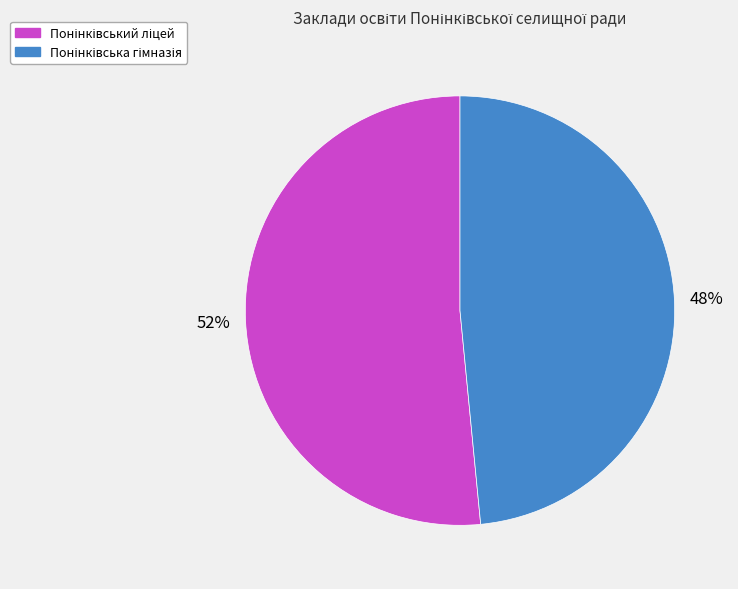

Is there any slice that represents more than half of the pie?

Yes